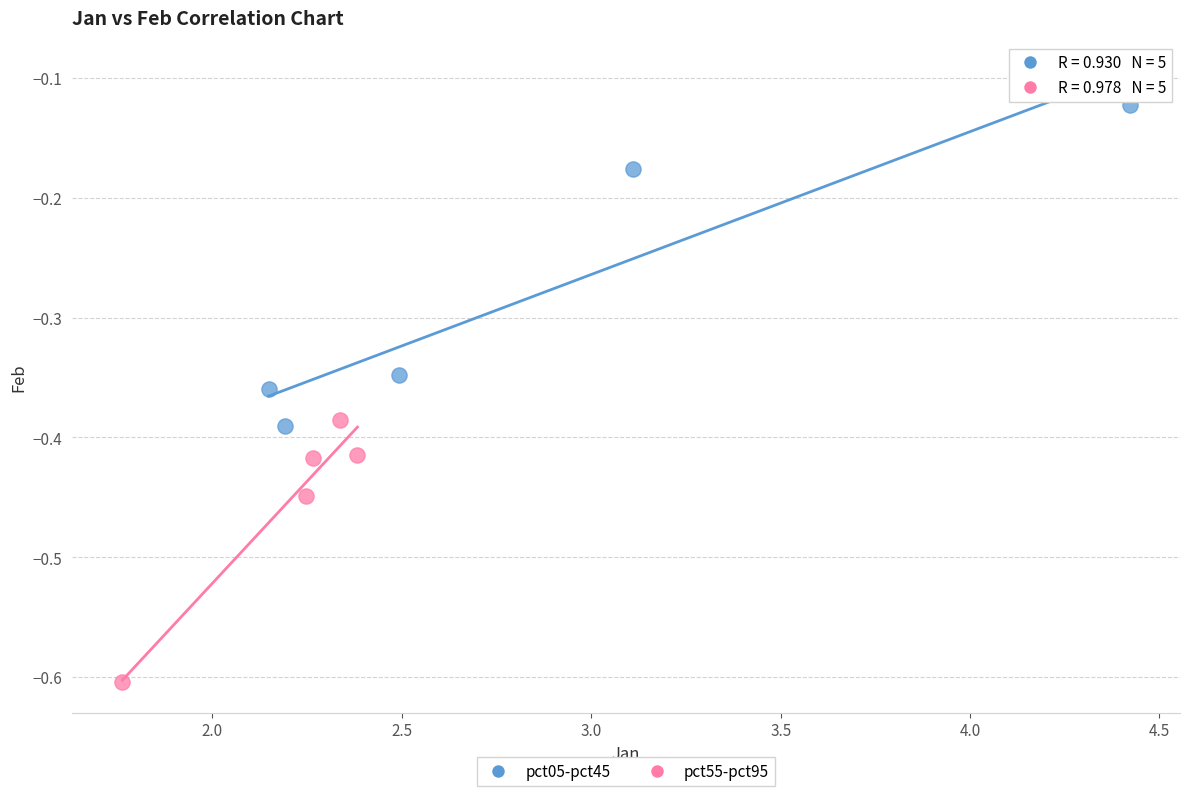

Which series reaches the maximum Y coordinate?

pct05-pct45